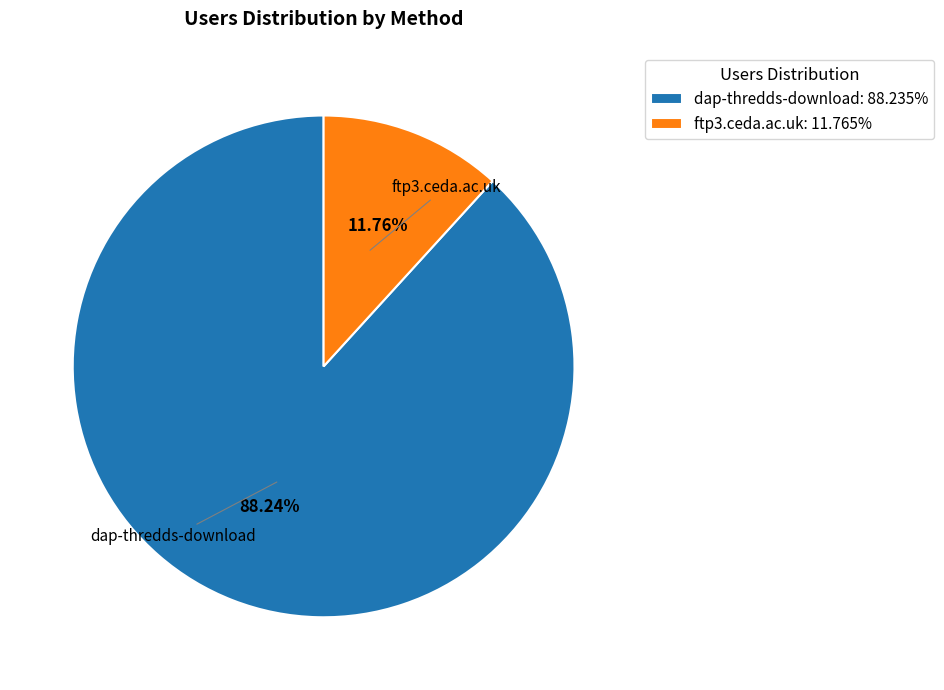

Rank the categories by value from lowest to highest.

ftp3.ceda.ac.uk, dap-thredds-download